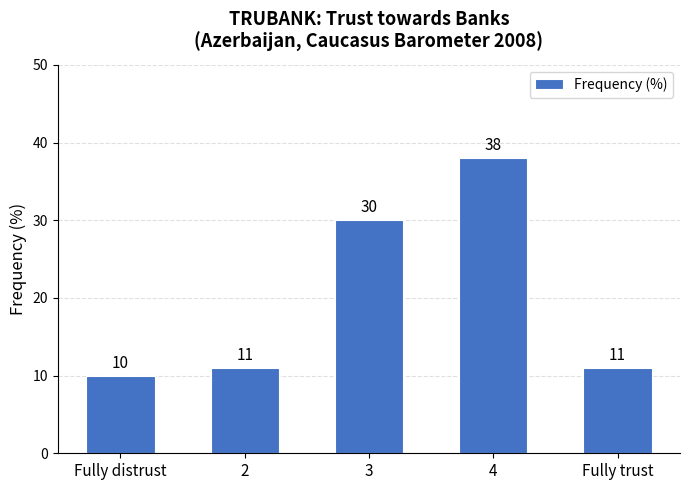

What is the minimum value shown in the chart?

10